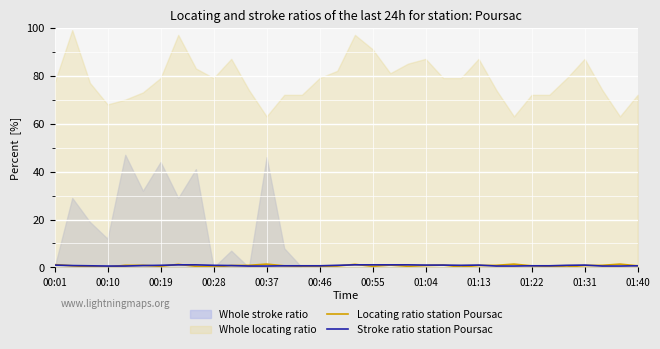

Which category has the lowest value in the Stroke ratio station Poursac series?

00:10